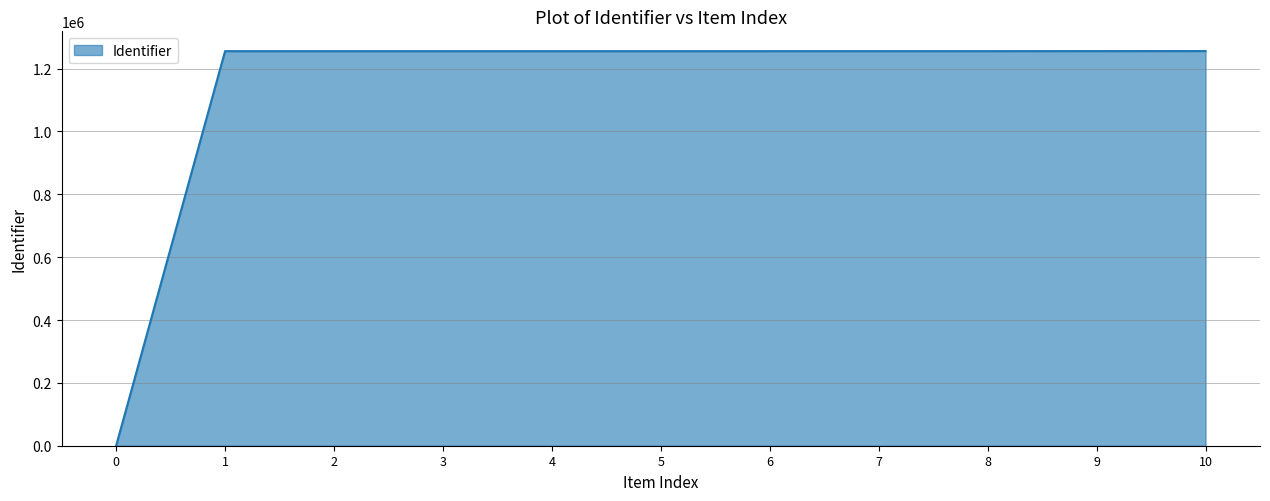

The value at 10 is 1916049. True or false?

False